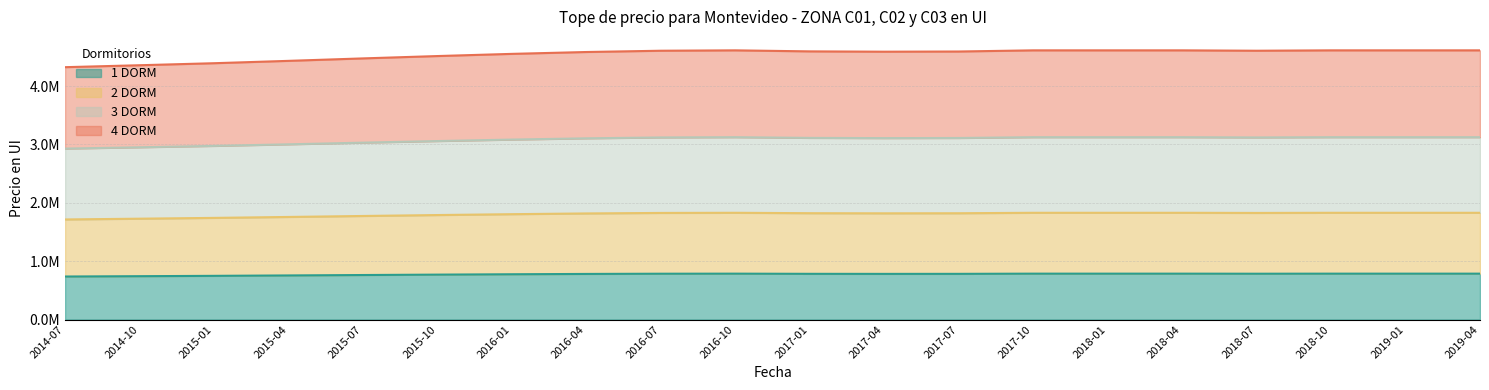

What is the label of the 2nd point from the left?

2014-10